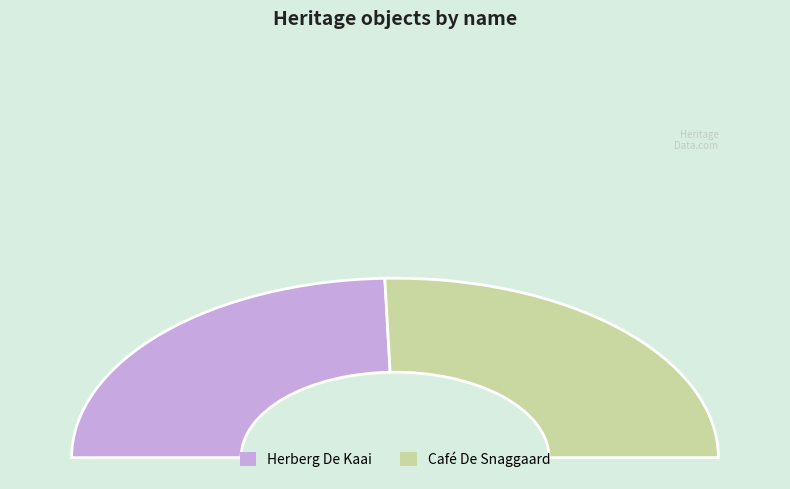

What is the largest slice in the pie chart?

Café De Snaggaard